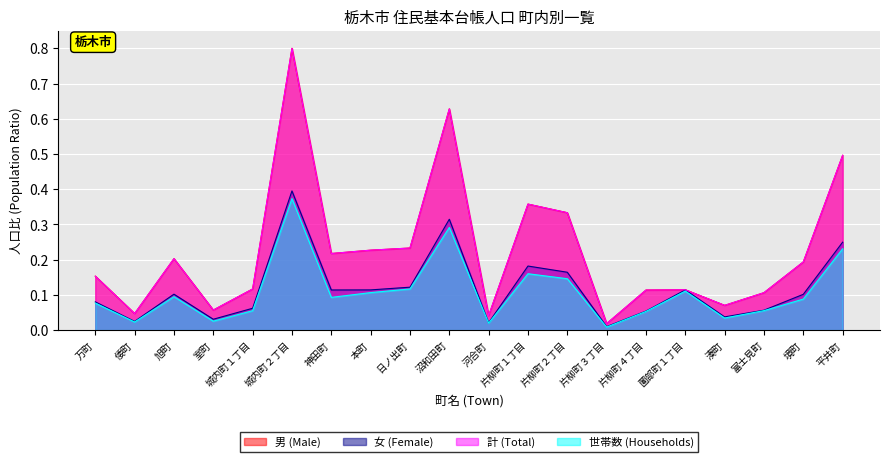

List the series in order of their peak value, lowest first.

世帯数 (Households), 女 (Female), 男 (Male), 計 (Total)